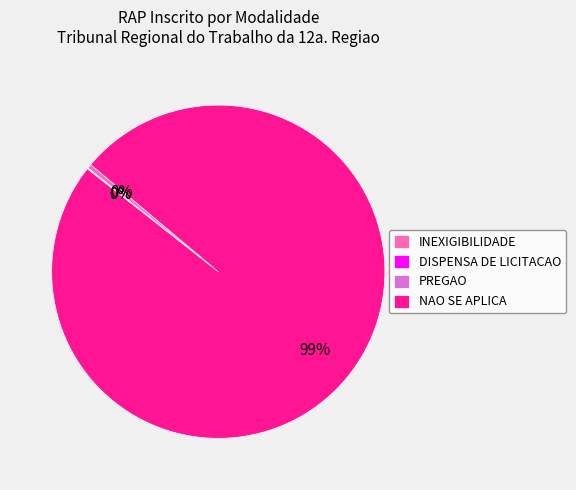

Combined, do NAO SE APLICA and INEXIGIBILIDADE account for over 50%?

Yes